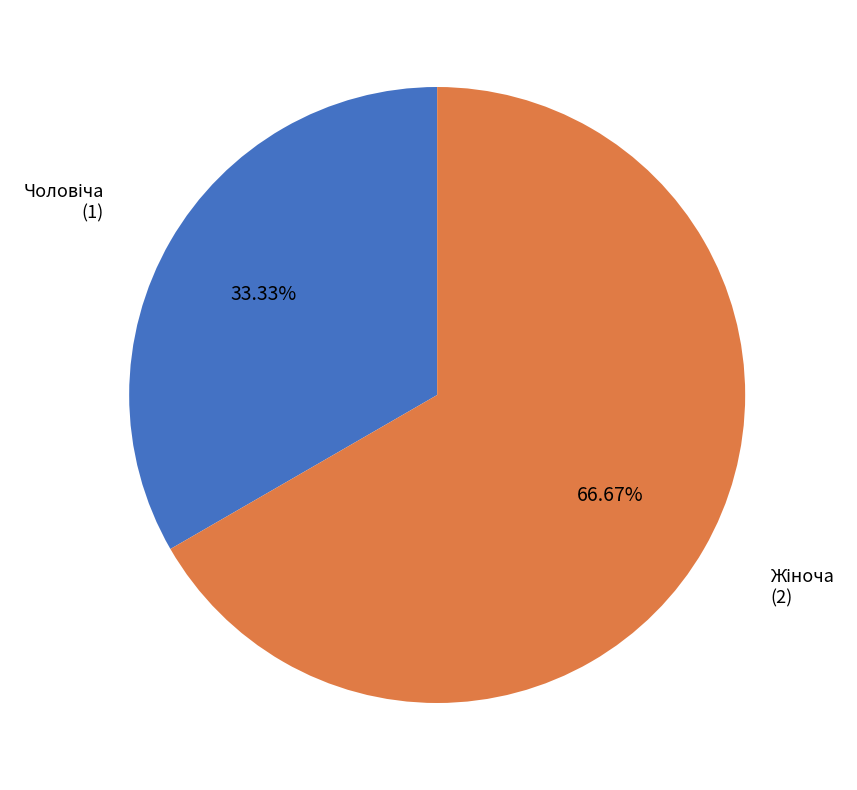

Does any single category account for the majority?

Yes